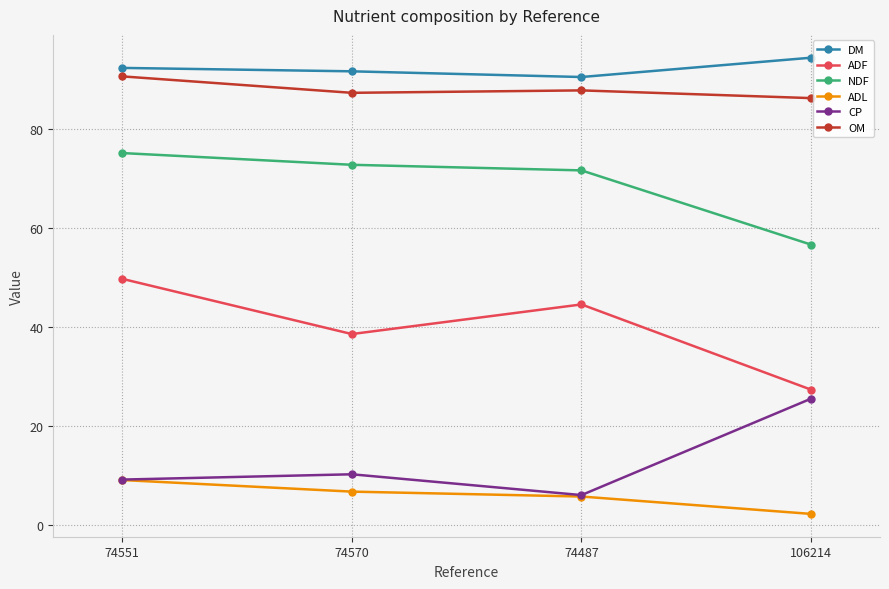

Reading left to right, list all the values displayed in this chart.

DM: 92.3	91.6	90.4	94.3
ADF: 49.7	38.5	44.5	27.3
NDF: 75.1	72.7	71.6	56.6
ADL: 9.1	6.7	5.7	2.2
CP: 9.2	10.2	6.0	25.5
OM: 90.6	87.2	87.7	86.2